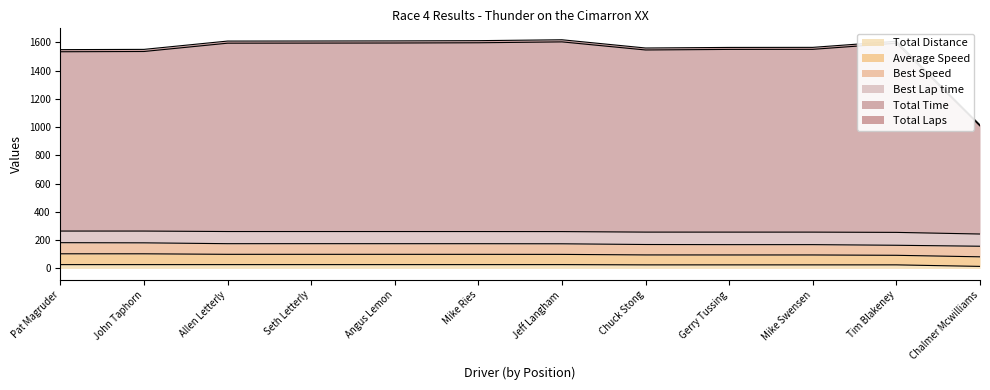

How many lines are shown in the chart?

6